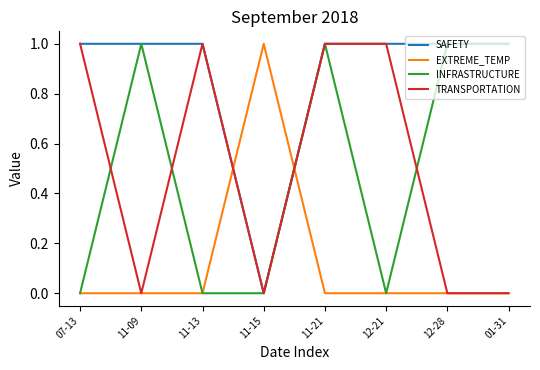

What is the difference between the TRANSPORTATION values at 11-13 and 12-28?

1